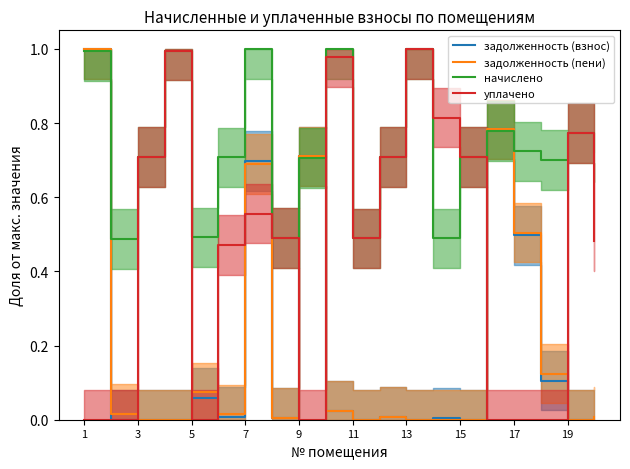

Is it true that задолженность (взнос) equals 1.0 at 1?

True